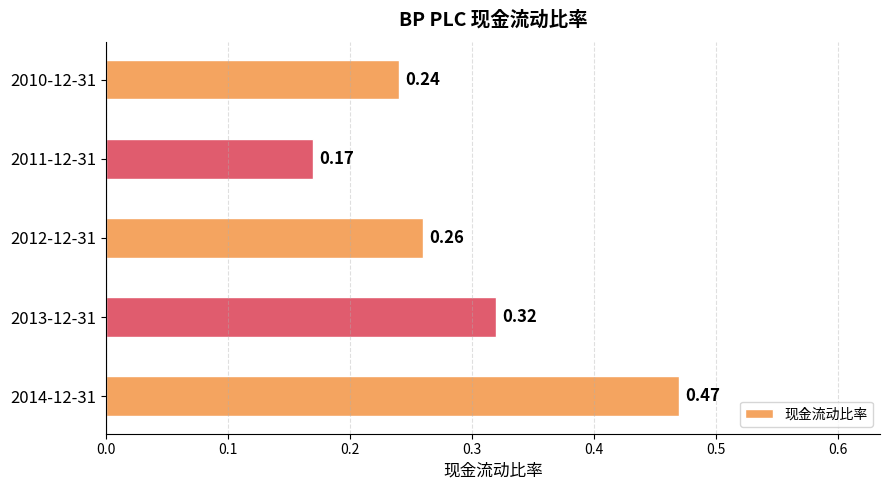

Between 2013-12-31 and 2010-12-31, which is larger?

2013-12-31